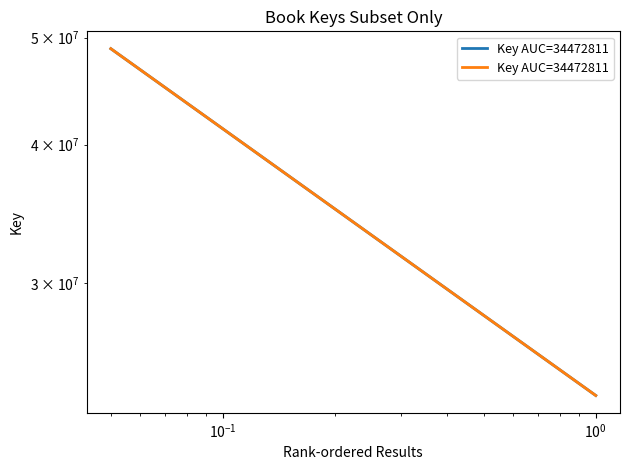

Is this an area chart (filled region under the line)?

No